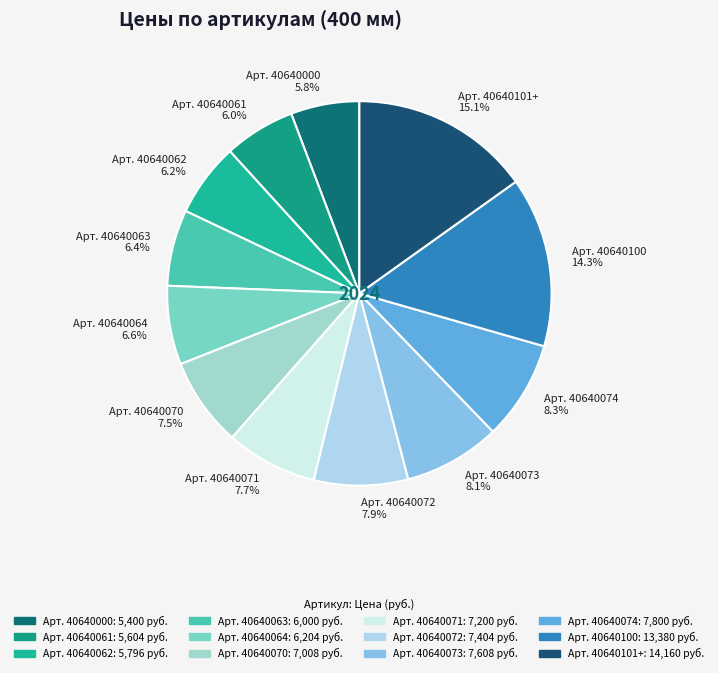

How many segments does this pie chart have?

12